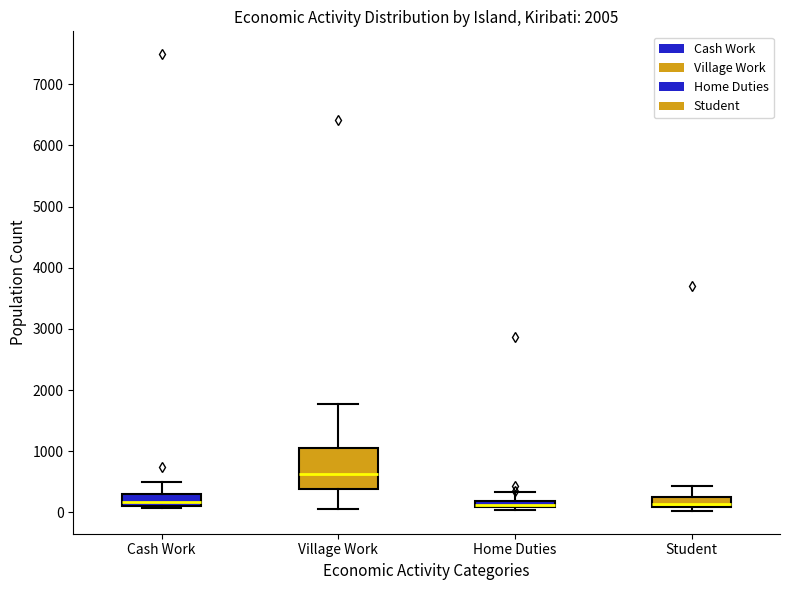

Comparing the boxes themselves (not the whiskers), which one is the tallest?

Village Work